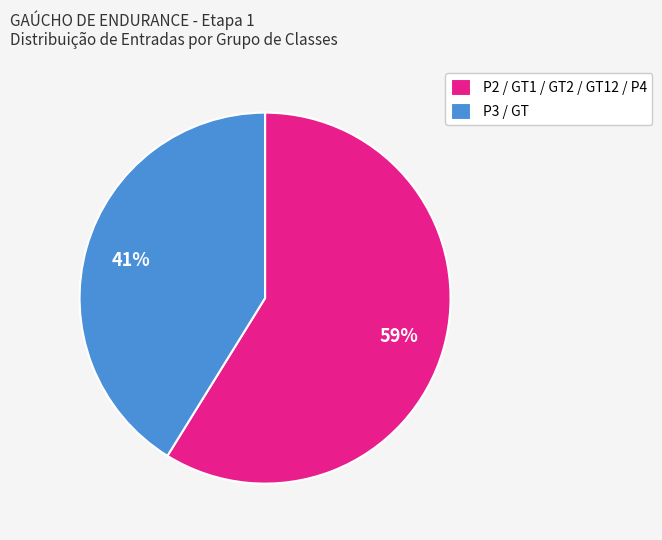

Do P2 / GT1 / GT2 / GT12 / P4 and P3 / GT together represent more than half of the pie?

Yes